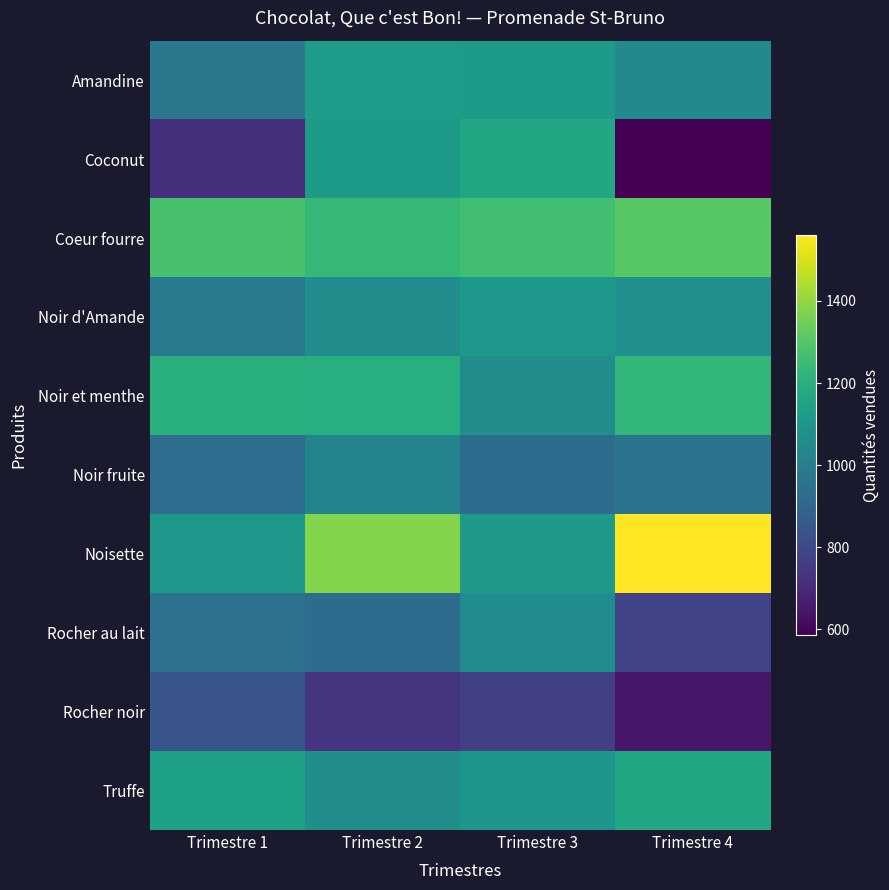

Which series has the largest total across all categories?

Noisette